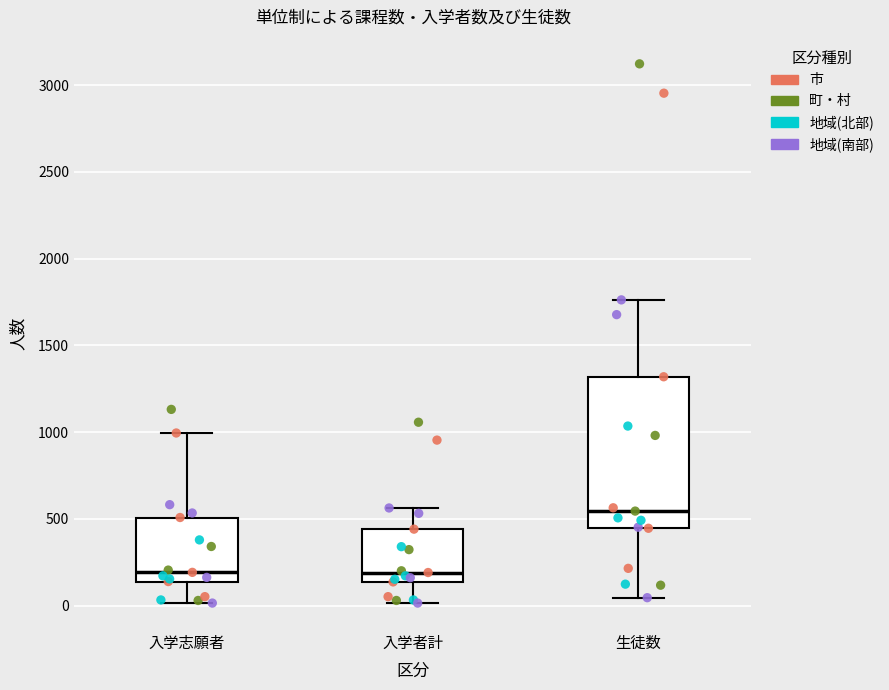

Where does the lower whisker of the box for 入学者計 end on the y-axis? The values are not printed on the chart, so give them approximately, as read against the axis.

0